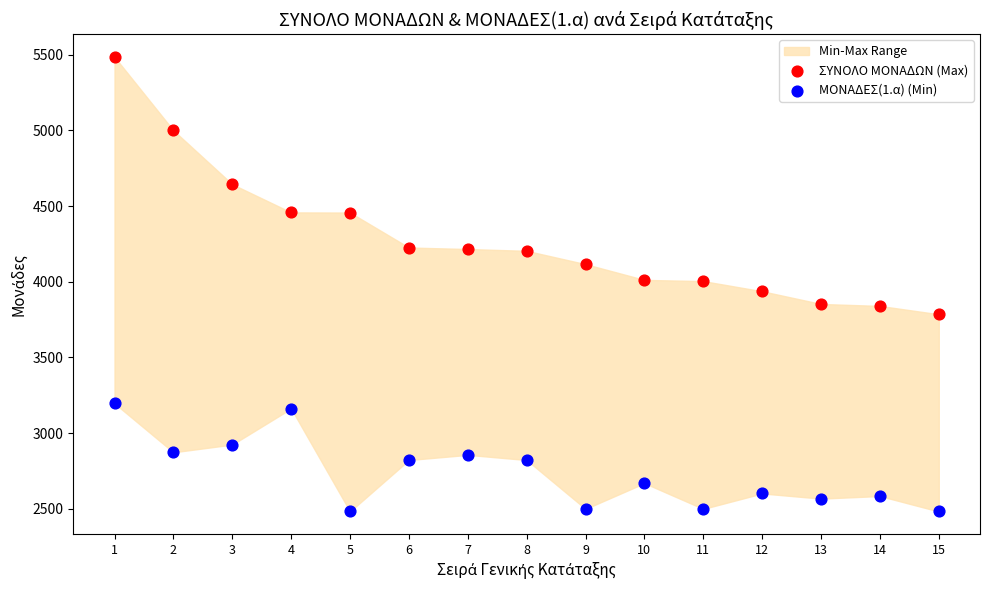

Which series has the widest spread of Y values?

ΣΥΝΟΛΟ ΜΟΝΑΔΩΝ (Max)